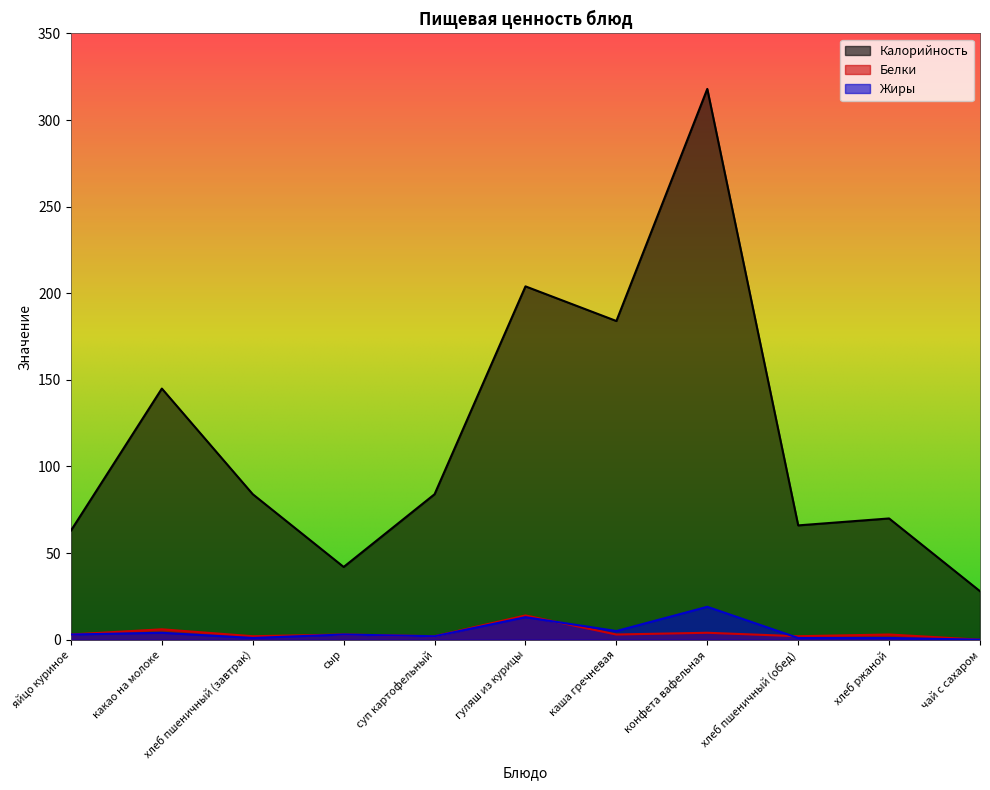

Reading left to right, extract all data points from this chart.

Калорийность: 63	145	84	42	84	204	184	318	66	70	28
Белки: 3	6	2	3	2	14	3	4	2	3	0
Жиры: 3	4	1	3	2	13	5	19	1	1	0